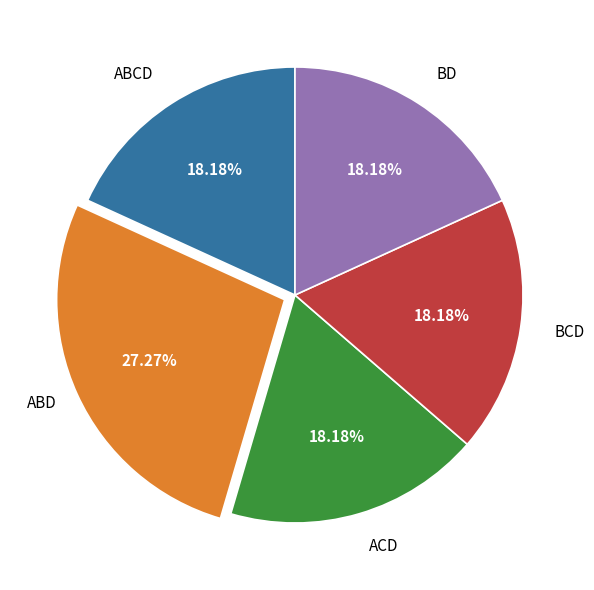

Which category has the biggest portion of the pie?

ABD